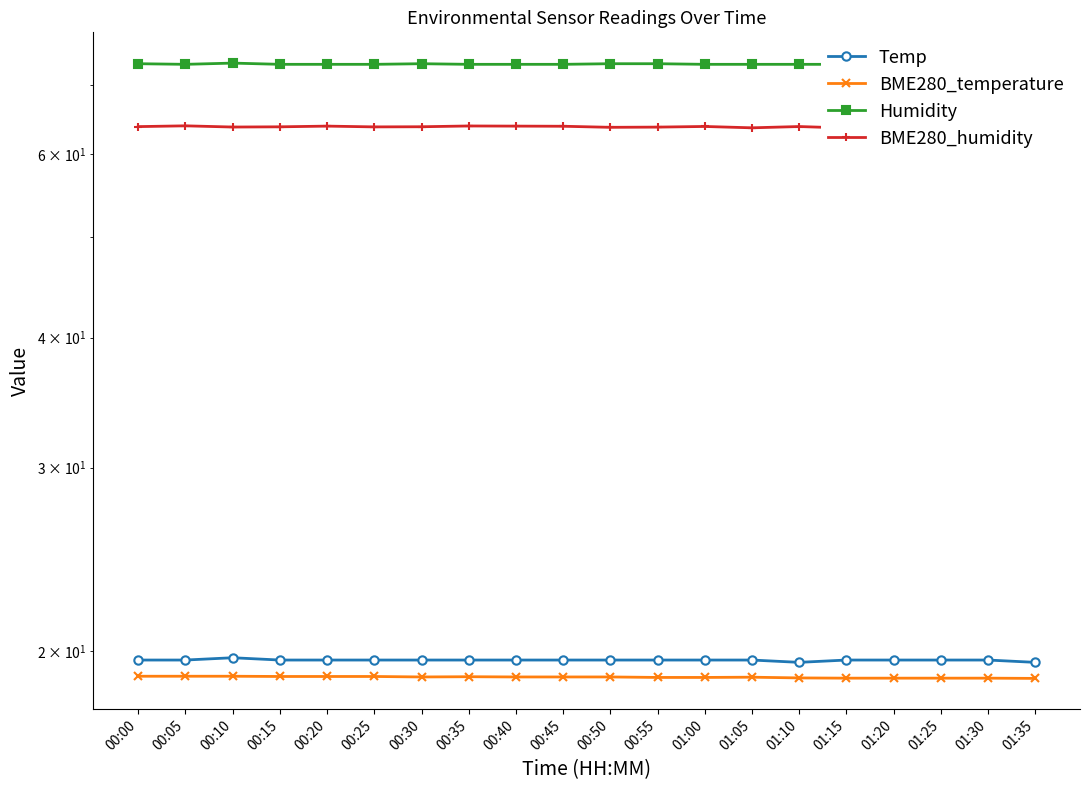

What is the average value of the BME280_temperature series?

18.9